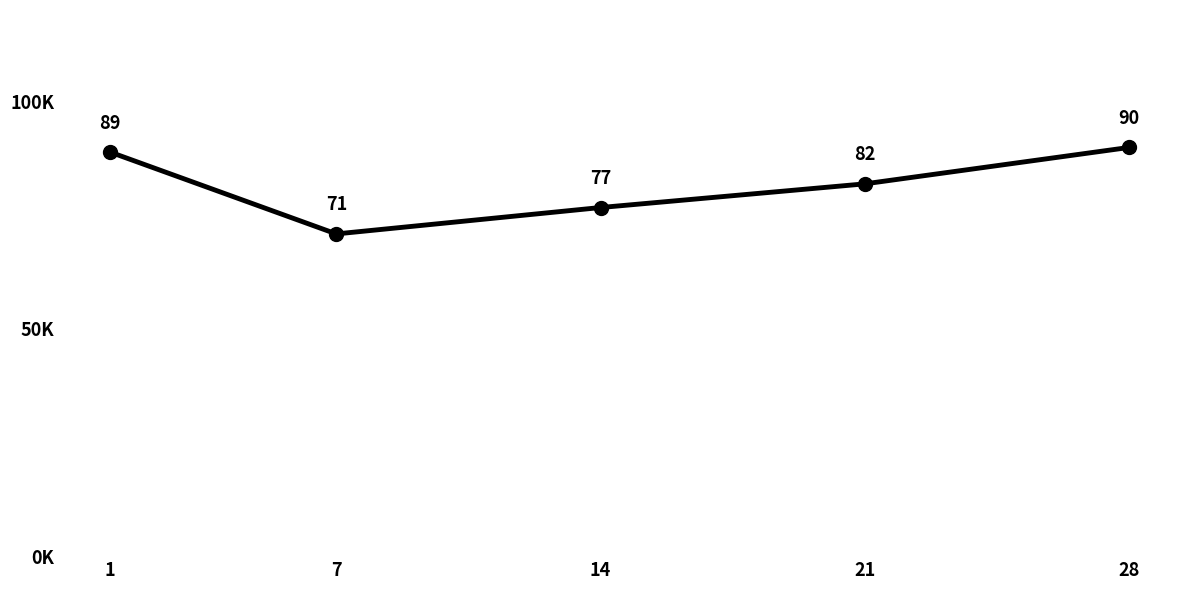

Reading left to right, extract all data points from this chart.

1=88.8	7=70.8	14=76.6	21=81.8	28=89.8